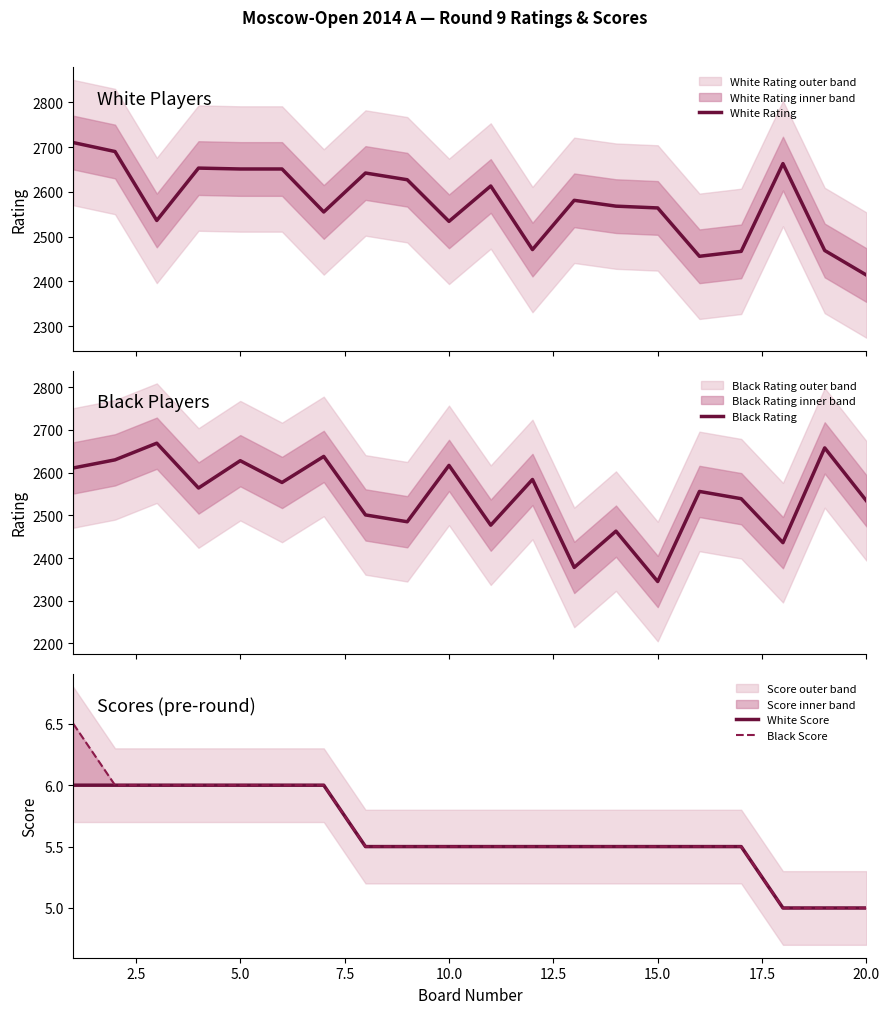

In White Rating, how many points are lower than both neighbors (excluding endpoints)?

5